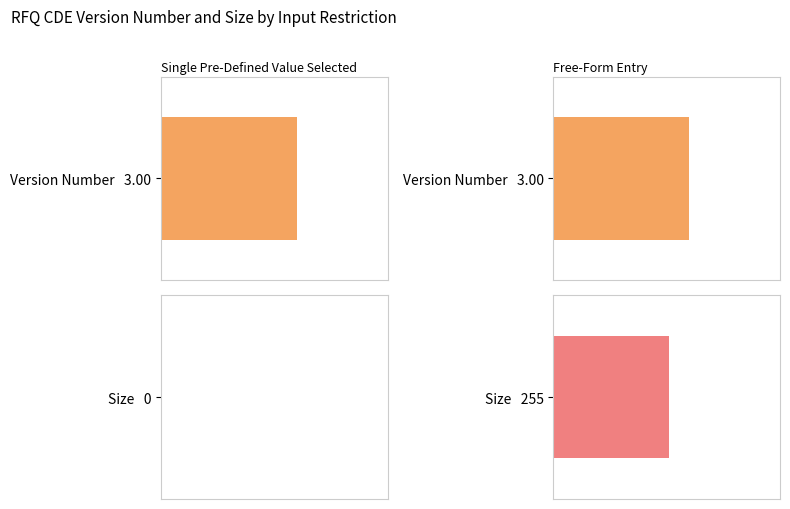

What is the value of the Size bar at the 5th from the left?

255